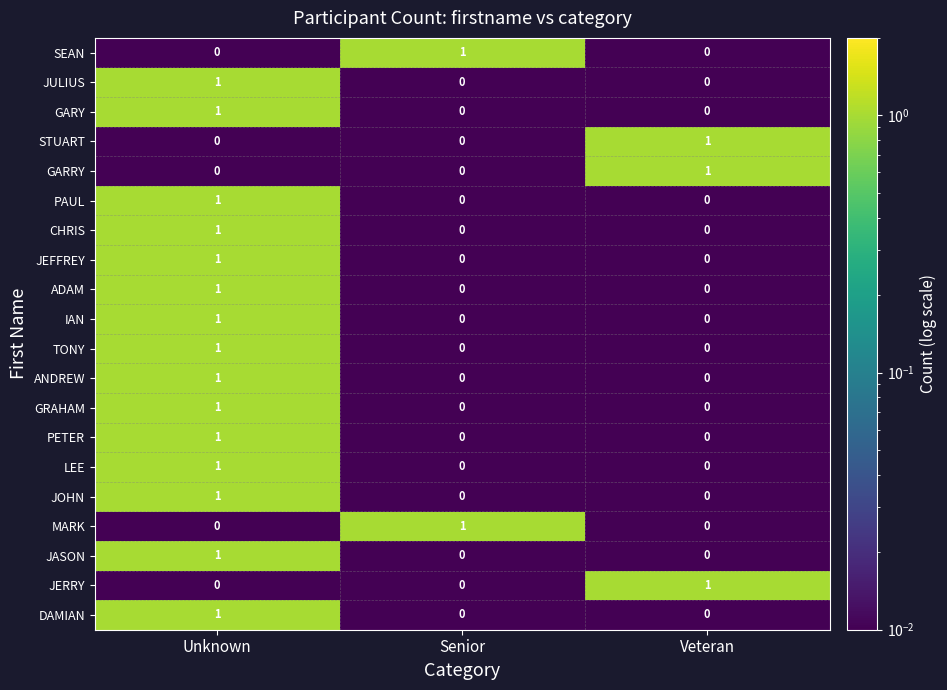

Which category has the highest value in the DAMIAN series?

Unknown